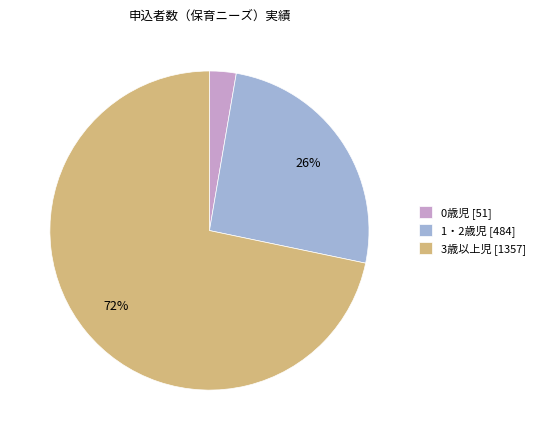

True or false: 3歳以上児 accounts for 72% of the total.

True